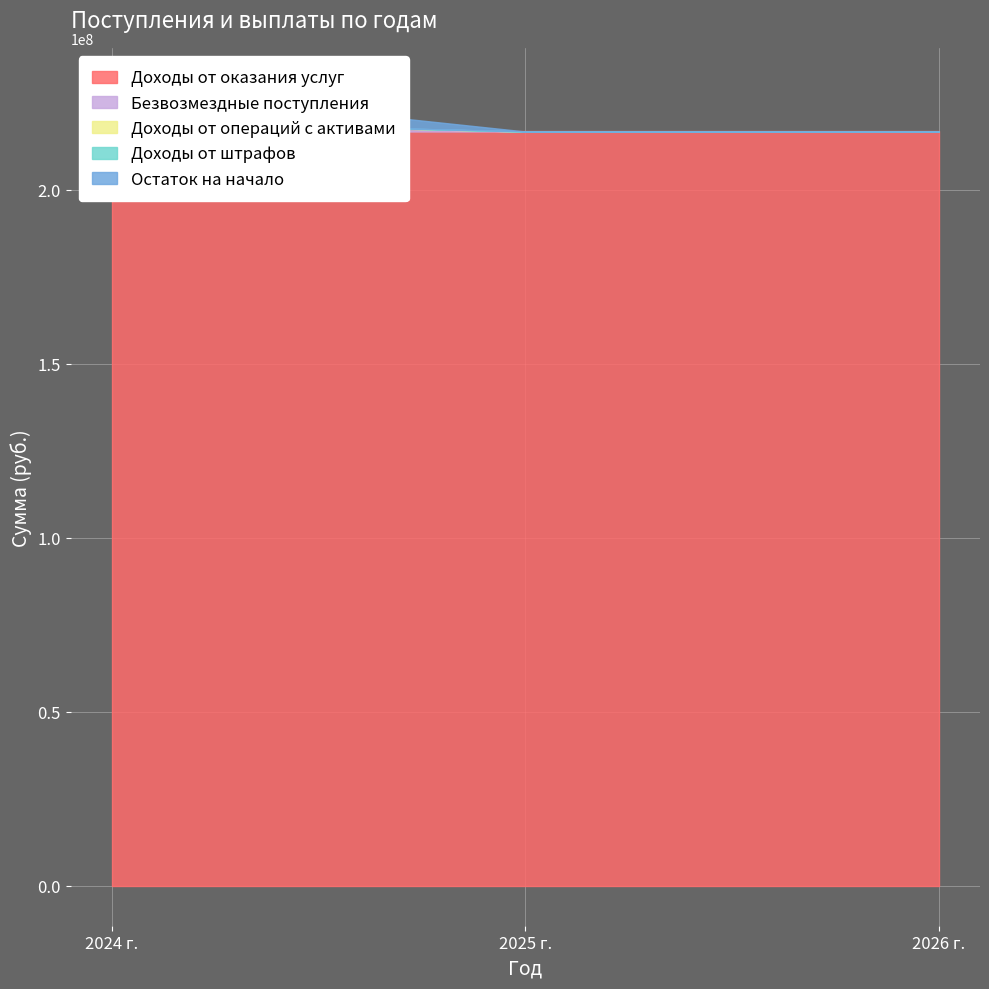

Between 2024 г. and 2025 г., which is larger?

2024 г.